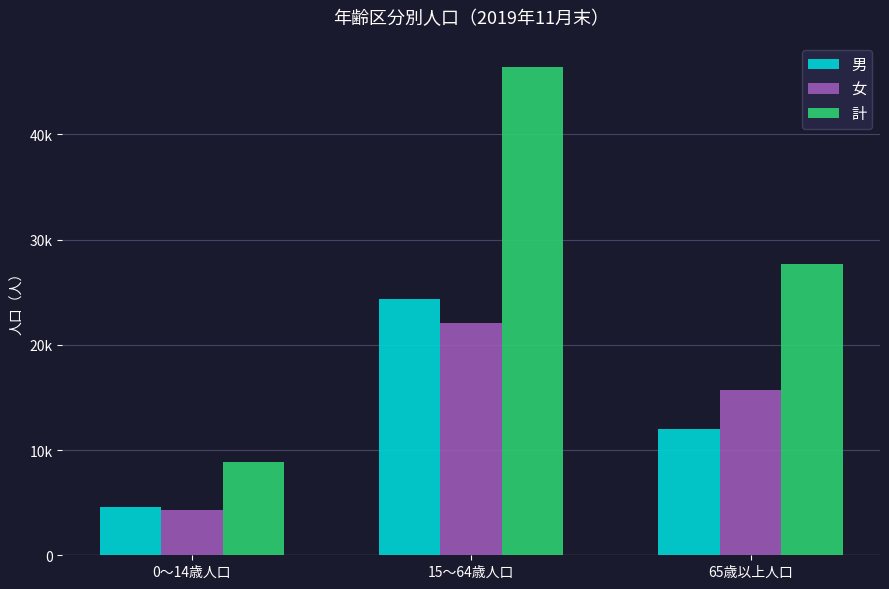

At 65歳以上人口, list the series in order from smallest to largest.

男, 女, 計